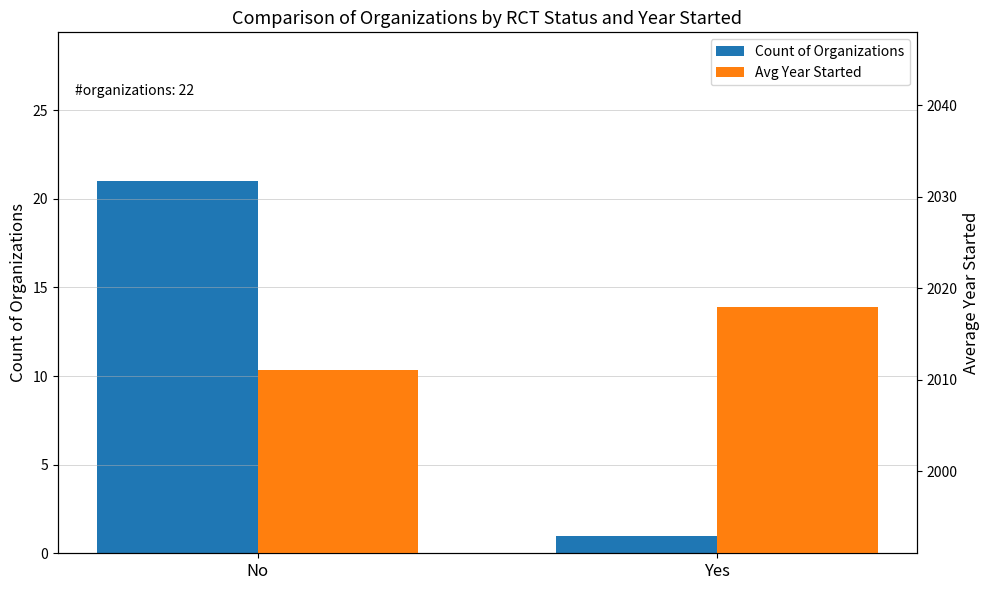

Rank the categories by Count of Organizations value from highest to lowest.

No, Yes